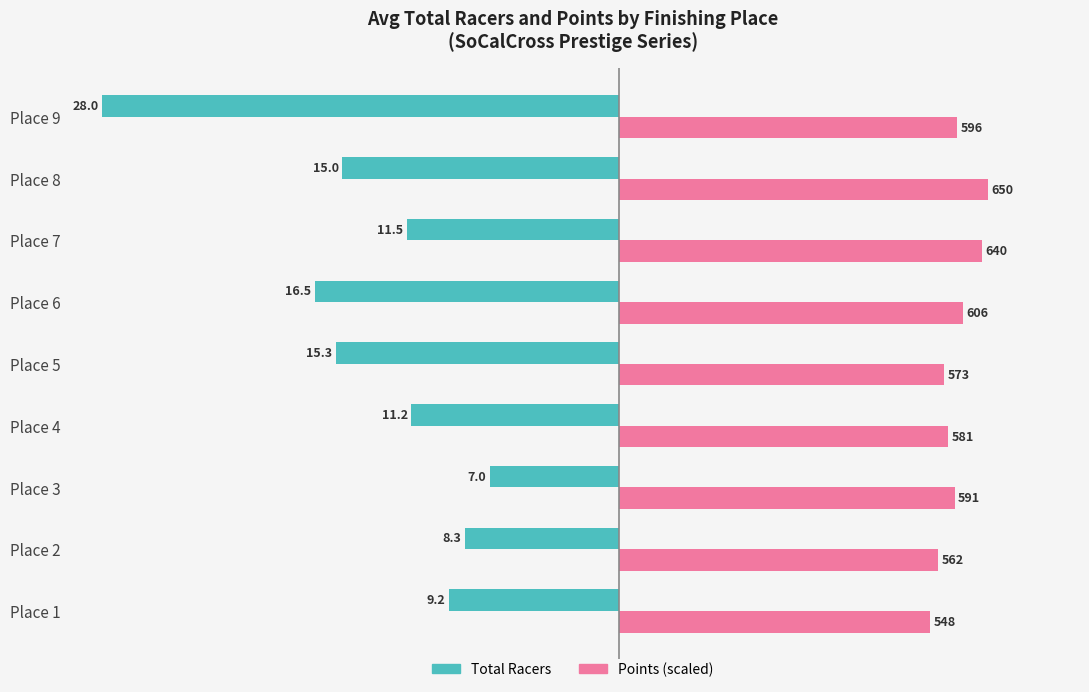

What is the difference between the maximum and minimum values in the Total Racers series?

21.0